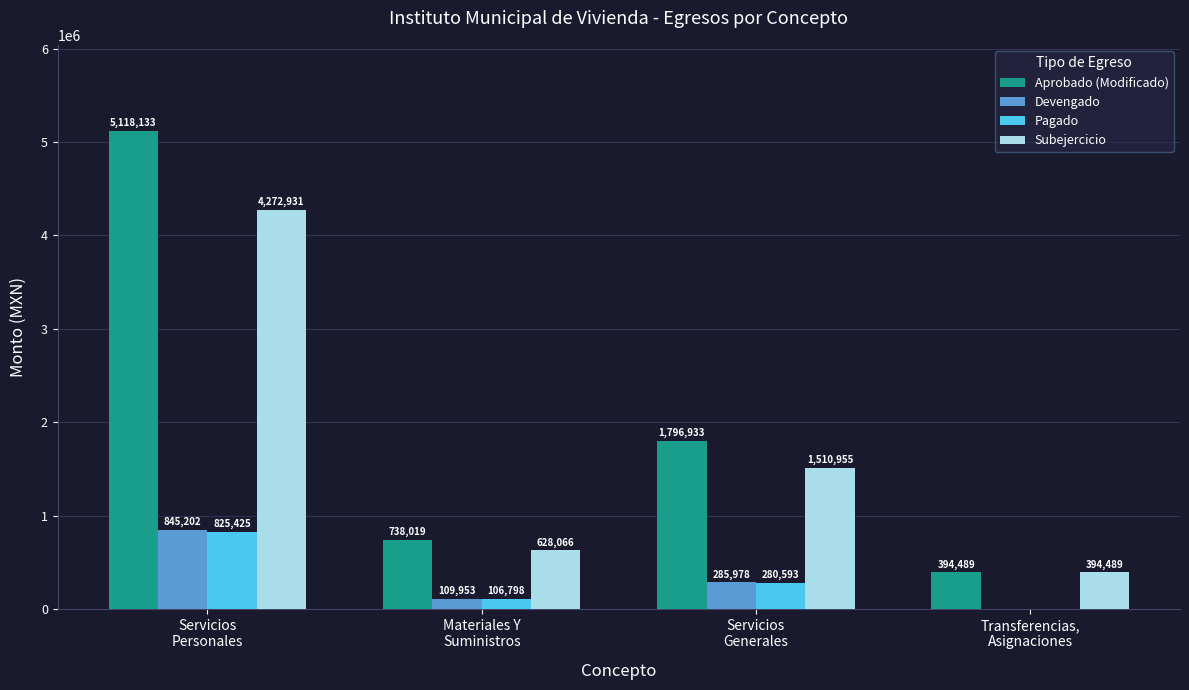

How many groups of bars are there?

4